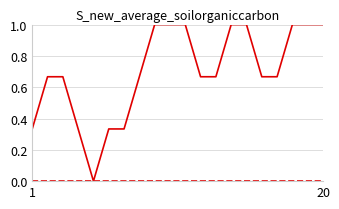

What is the greatest value displayed?

1.0